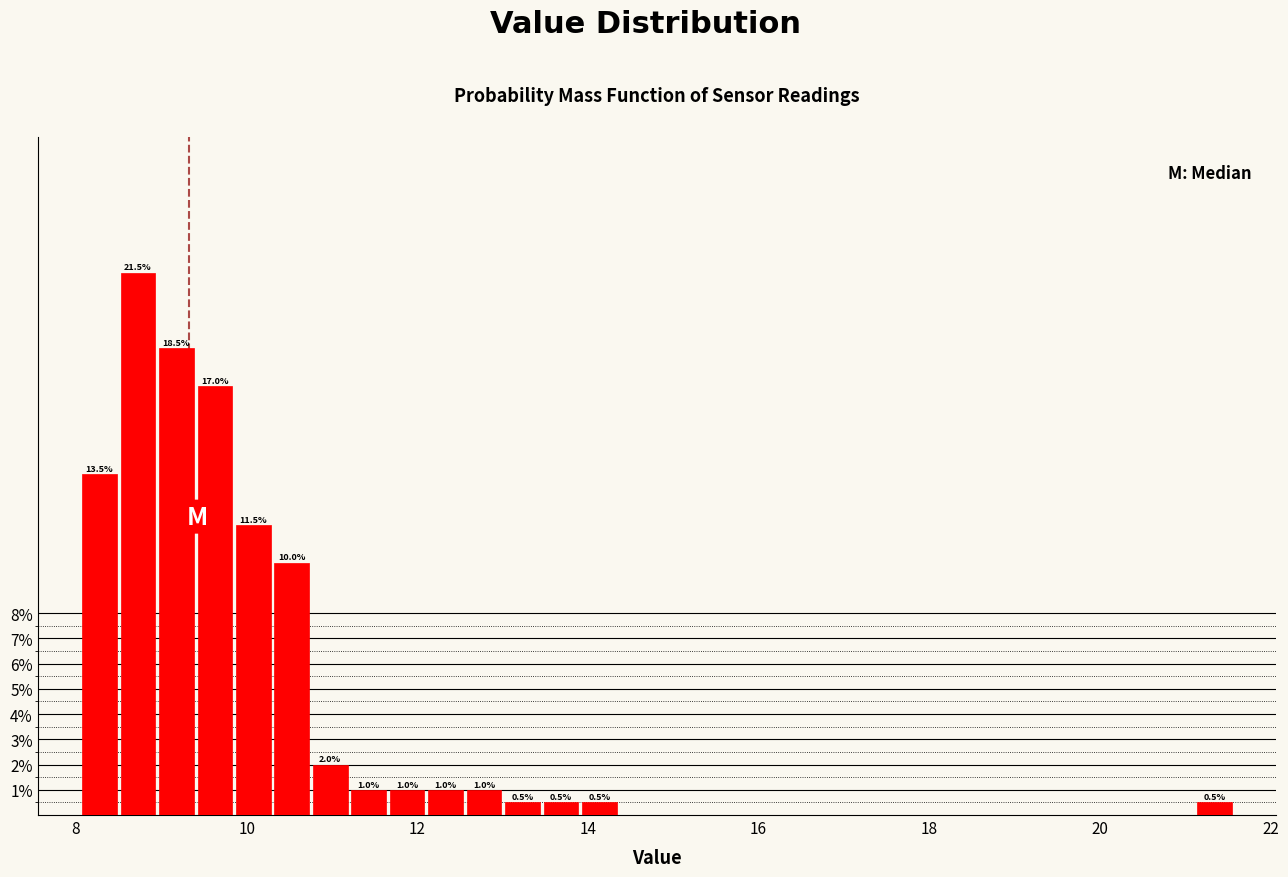

Around what value on the x-axis is the tallest bar? Give the approximate position of its centre, as read against the axis.

8.8